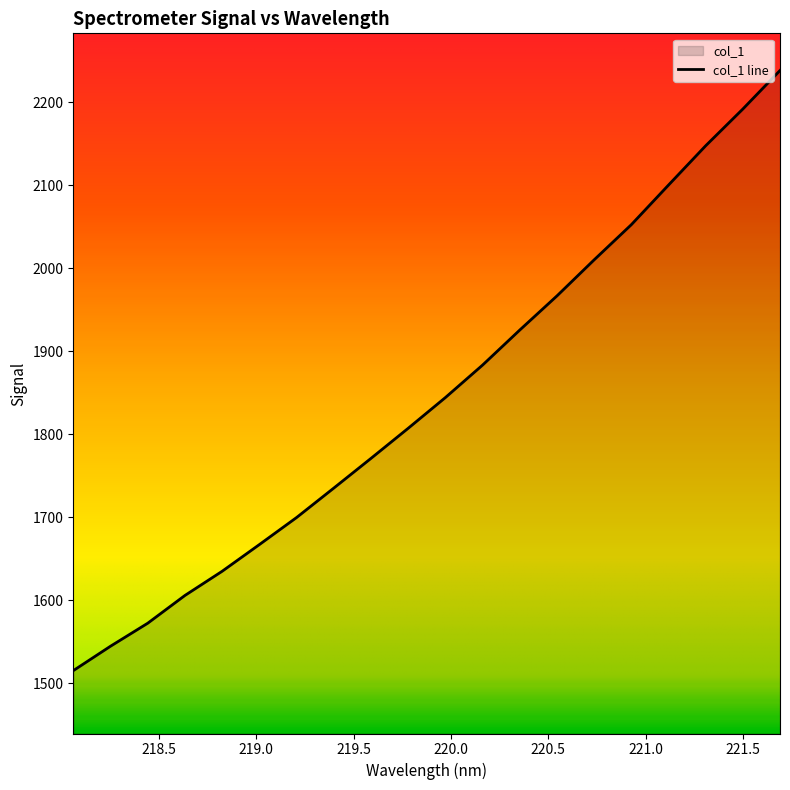

List the labels in order of value, smallest first.

218.0596, 218.2508, 218.442, 218.6332, 218.8244, 219.0156, 219.2067, 219.3979, 219.589, 219.7801, 219.9712, 220.1623, 220.3533, 220.5444, 220.7354, 220.9264, 221.1174, 221.3083, 221.4993, 221.6902